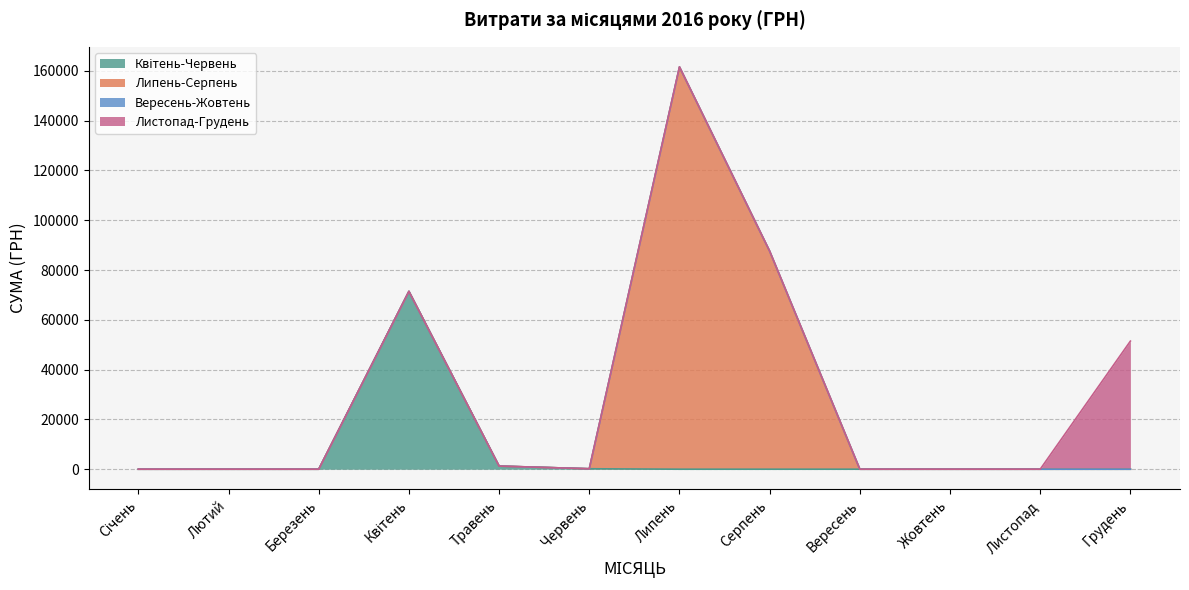

At which category is the sum across all series the highest?

Липень